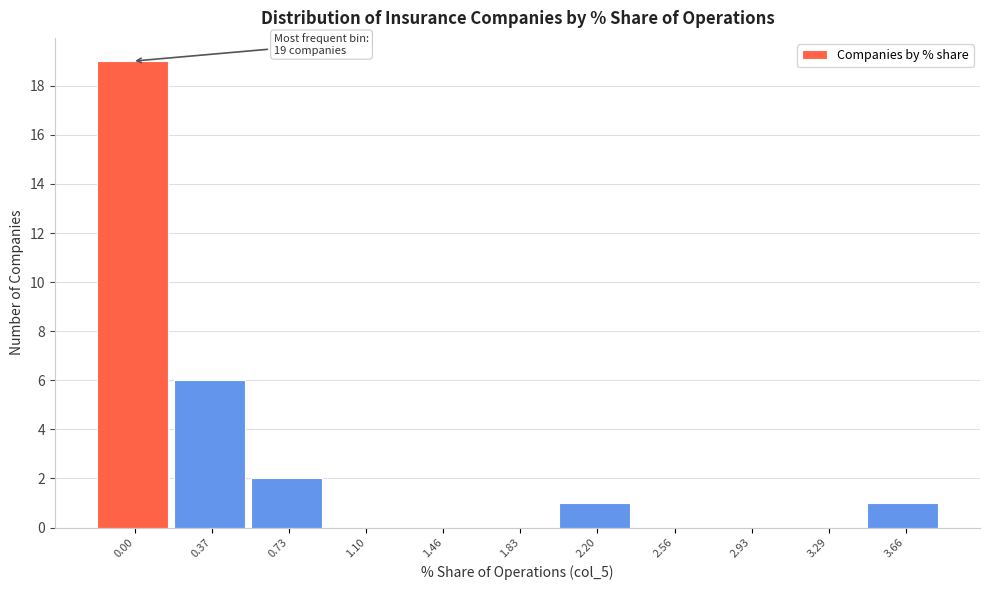

Reading right to left, what are all the values shown in this chart?

3.66=1	3.29=0	2.93=0	2.56=0	2.20=1	1.83=0	1.46=0	1.10=0	0.73=2	0.37=6	0.00=19